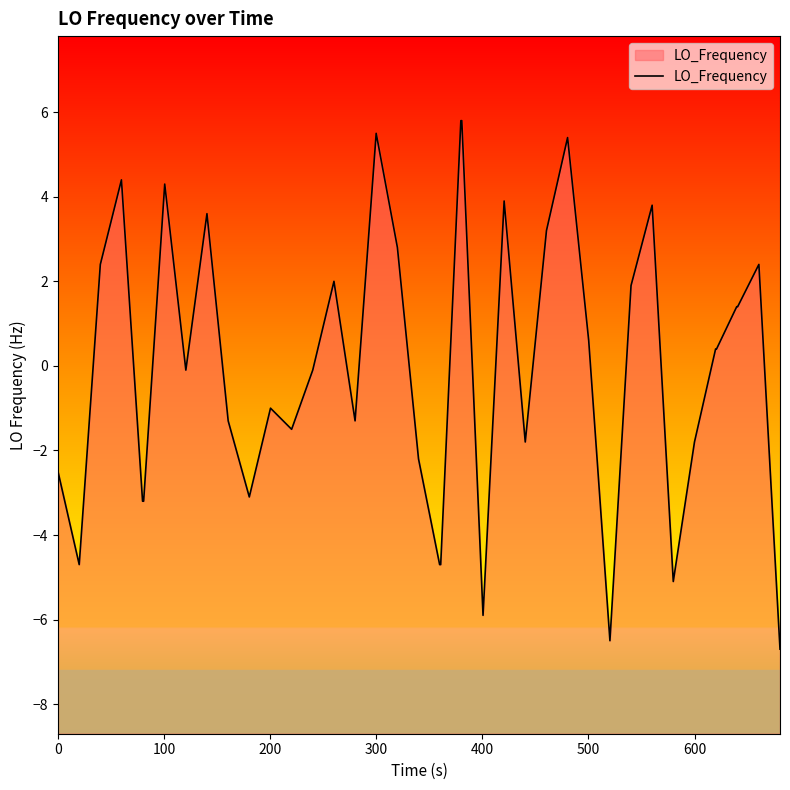

What is the greatest value displayed?

5.8